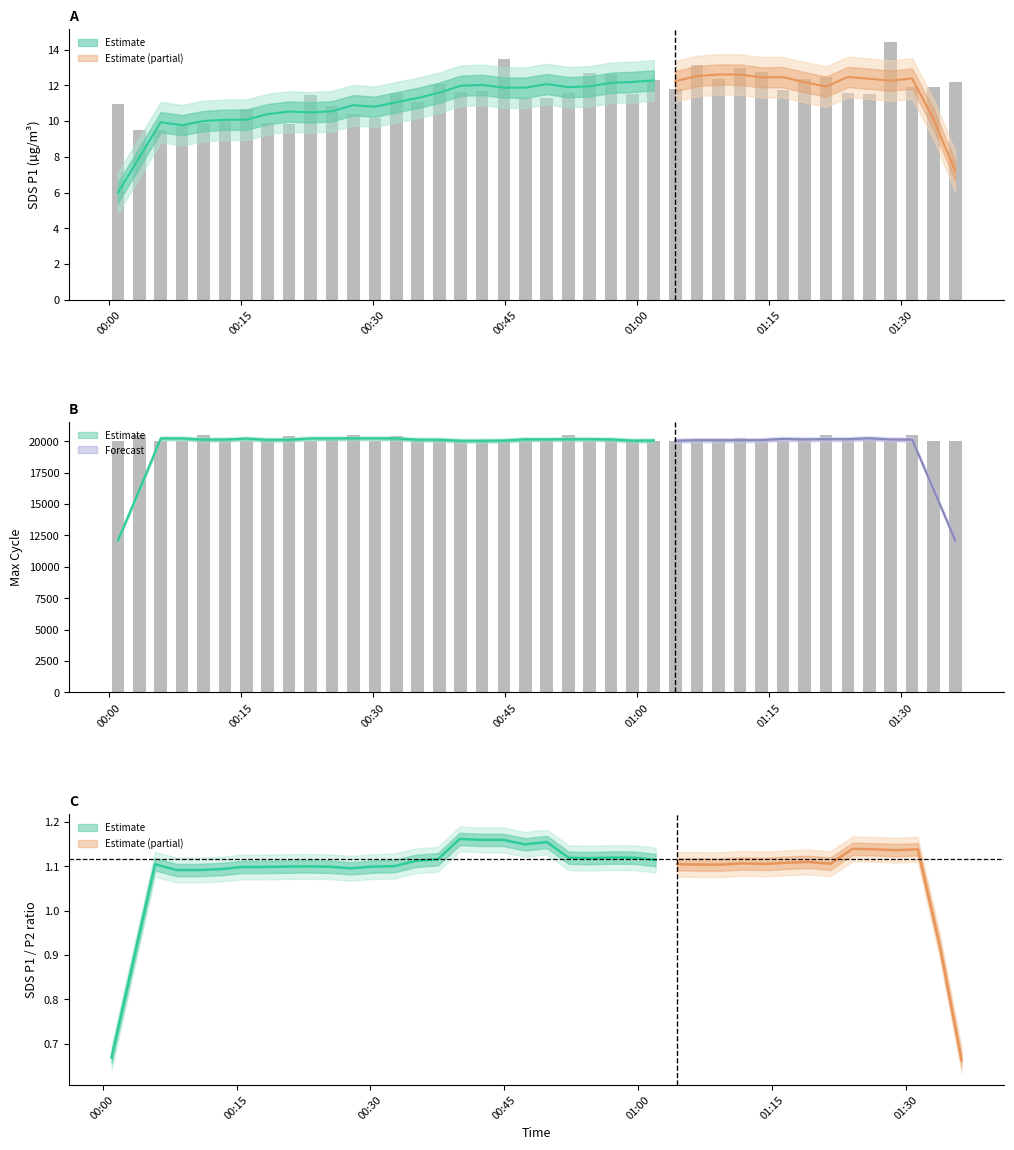

The value of SDS_P1 at 10 is 18.9. True or false?

False